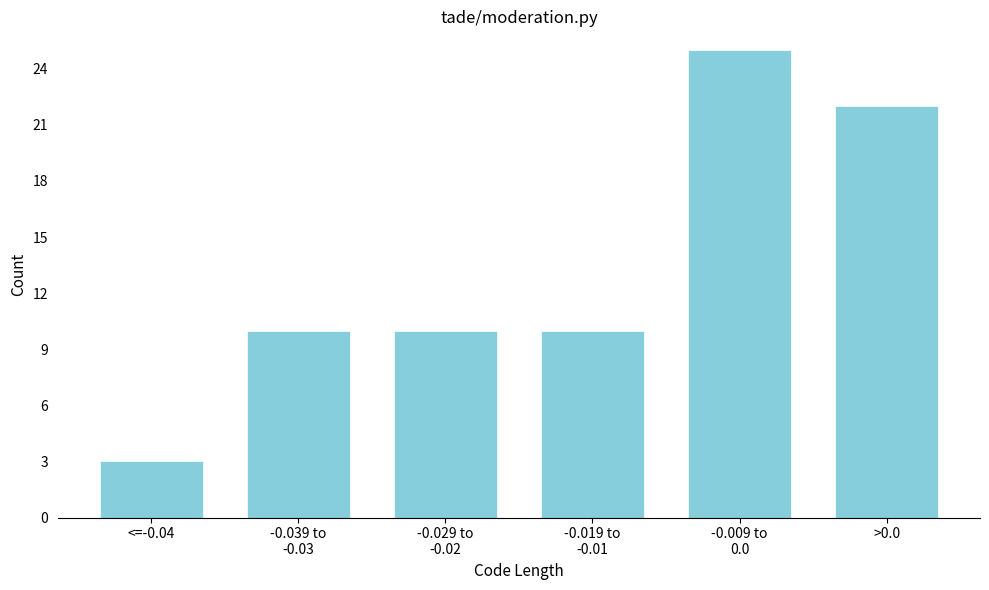

Reading left to right, what are all the values shown in this chart?

3	10	10	10	25	22